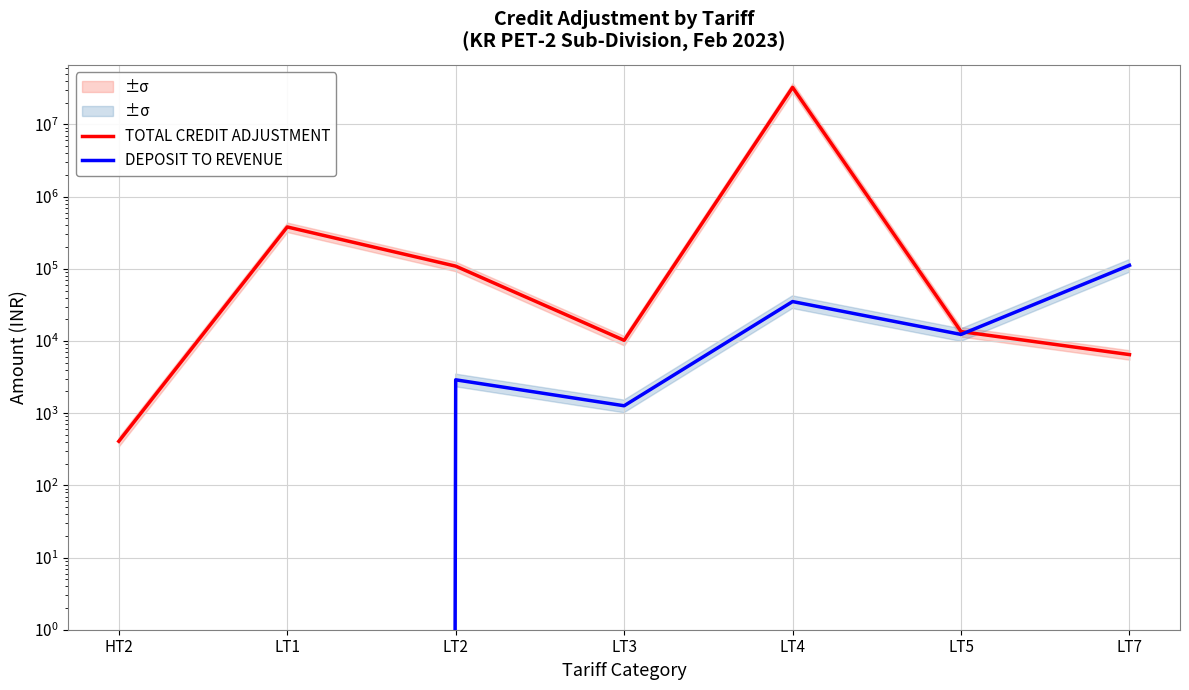

The DEPOSIT TO REVENUE series shows 0.0 at HT2. True or false?

True